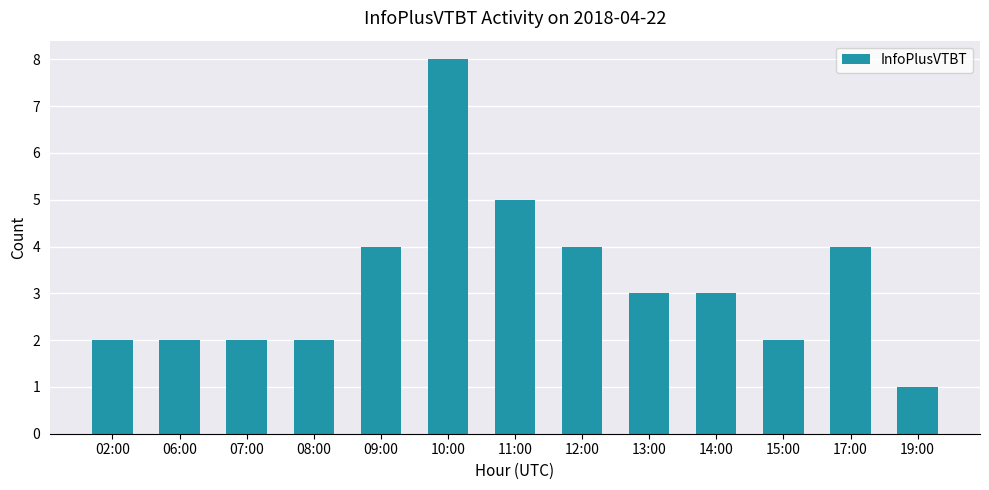

Count the values in the range 2 to 4.

10